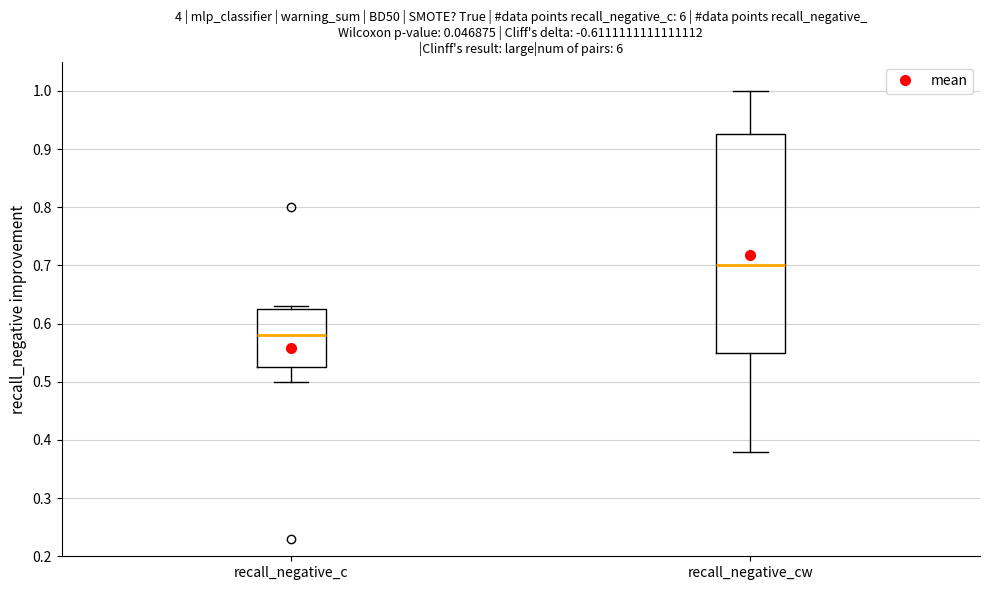

Which box has the highest median line?

recall_negative_cw